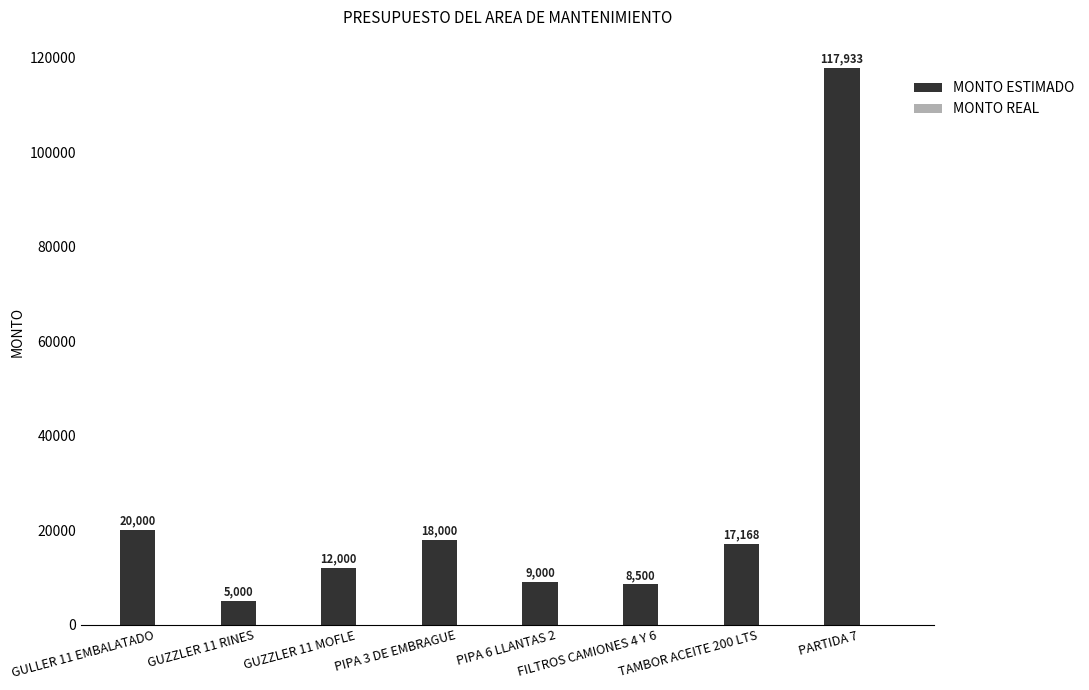

What is the label of the 7th bar from the left?

TAMBOR ACEITE 200 LTS